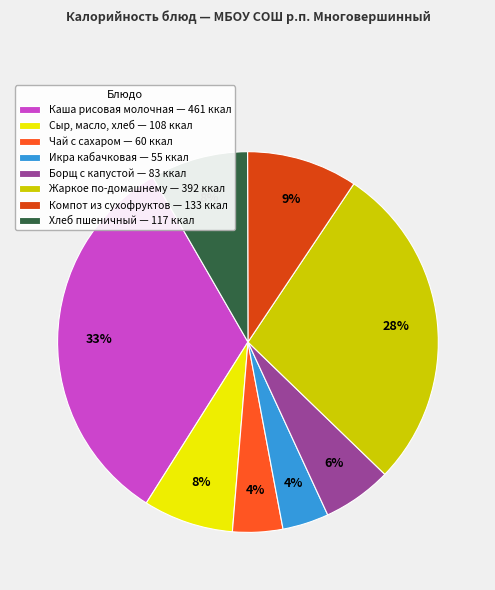

To the nearest percent, what is the difference between the Икра кабачковая and Хлеб пшеничный slice percentages?

4%